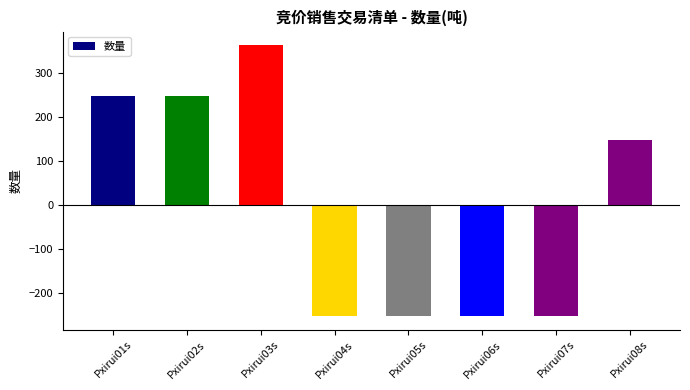

Where does the data first go above 147?

Pxirui01s